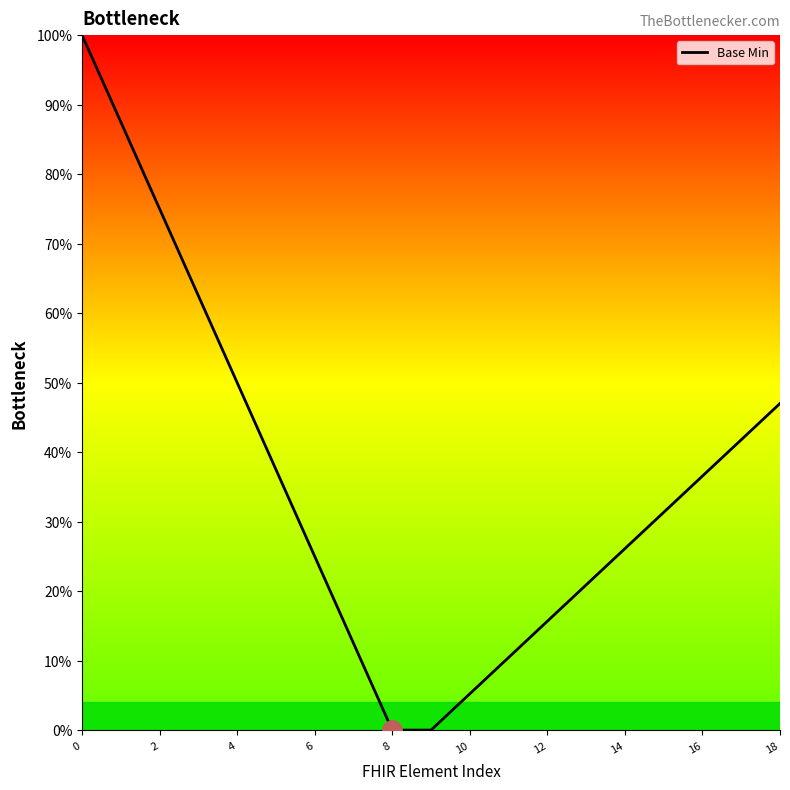

What is the difference between the maximum and minimum values?

100.0